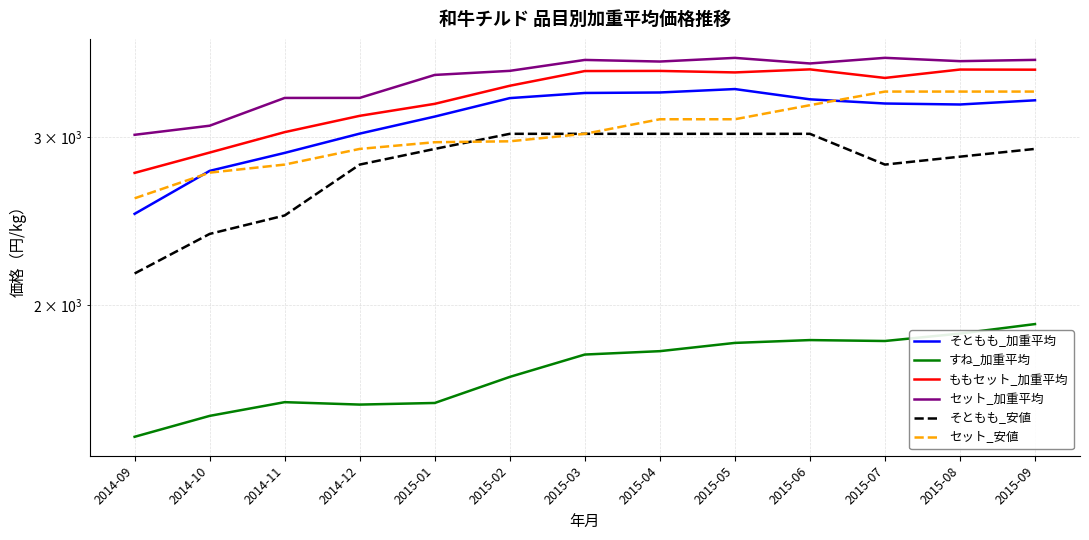

What is the label of the 13th point from the left?

2015-09